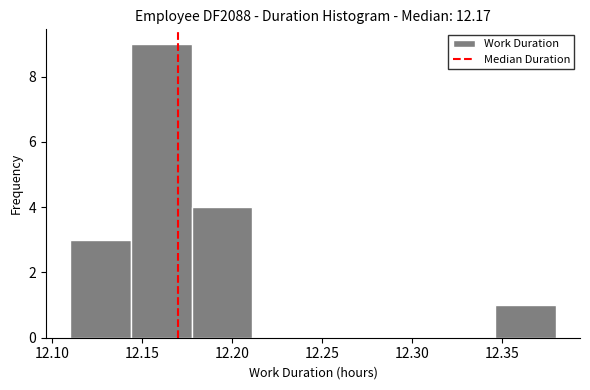

Reading left to right, transcribe this chart: for each bar, give the range it covers on the x-axis and its height. Neither the bar edges nor the heights are printed on the chart, so give them approximately, as read against the axes.

12.110 to 12.145: 3
12.145 to 12.180: 9
12.180 to 12.210: 4
12.210 to 12.245: 0
12.245 to 12.280: 0
12.280 to 12.315: 0
12.315 to 12.345: 0
12.345 to 12.380: 1